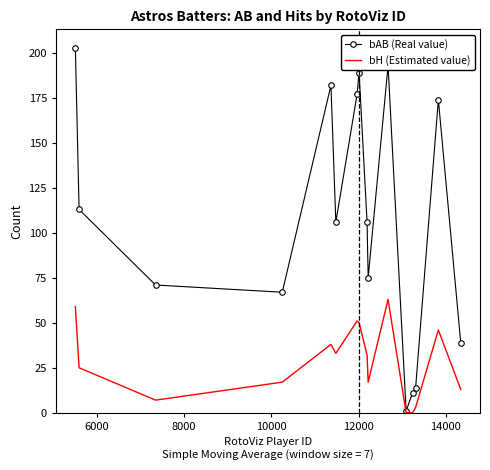

Which series has the largest range (max minus min)?

bAB (Real value)